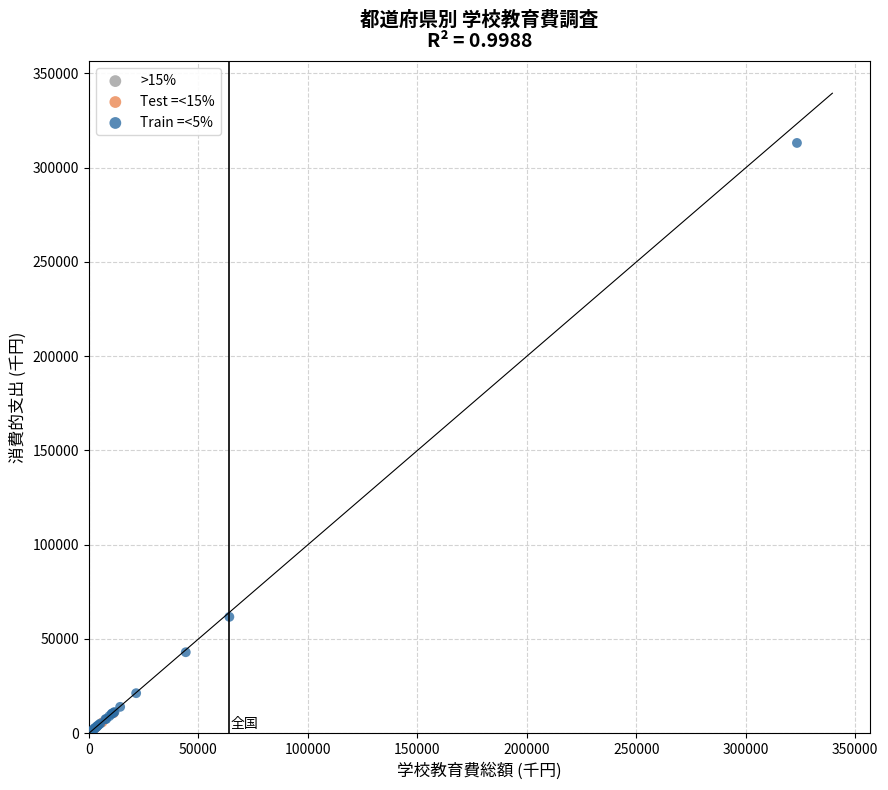

What are all the series names shown in the legend?

>15%, Test =<15%, Train =<5%